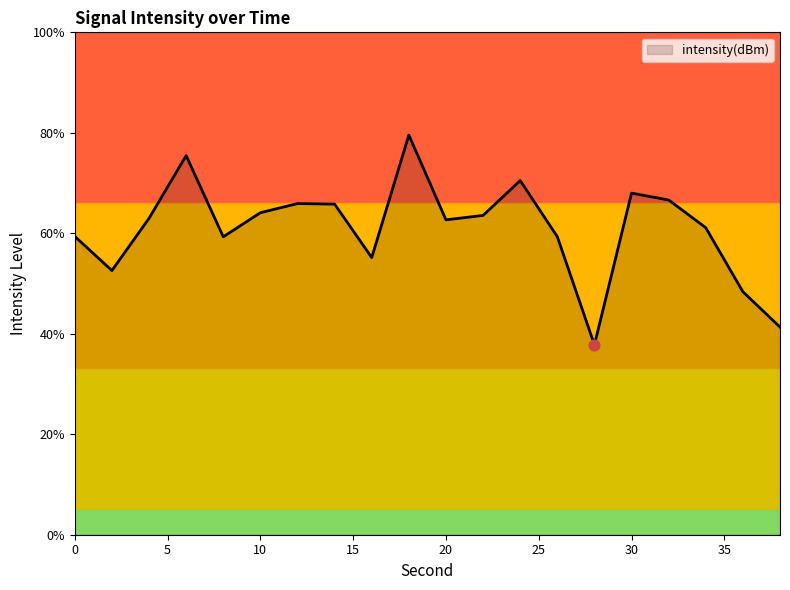

What is the difference between the maximum and minimum values?

41.8